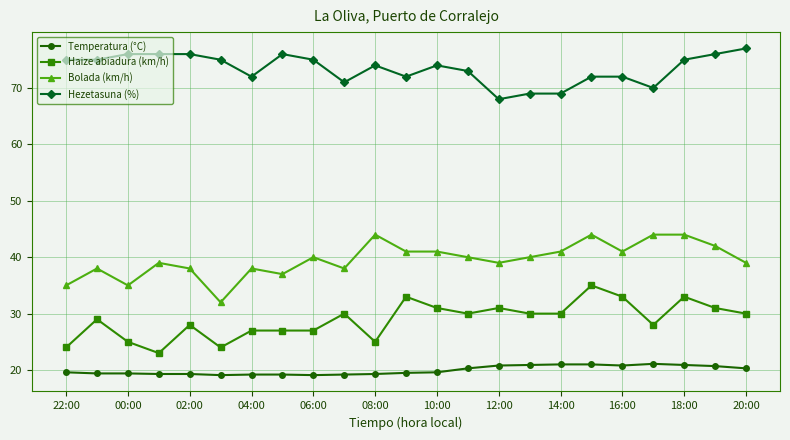

True or false: Haize abiadura (km/h) and Temperatura (°C) intersect in this chart.

False